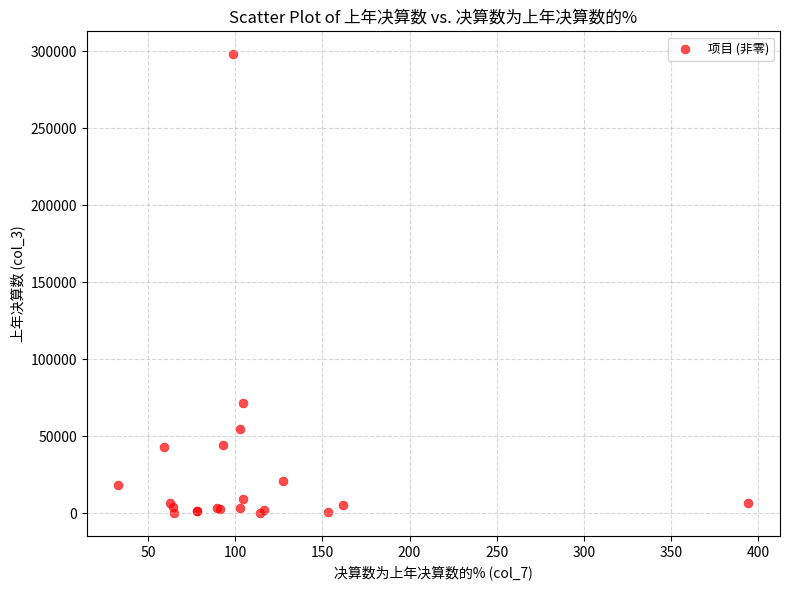

What Y value in the scatter plot is closest to 149008?

71216